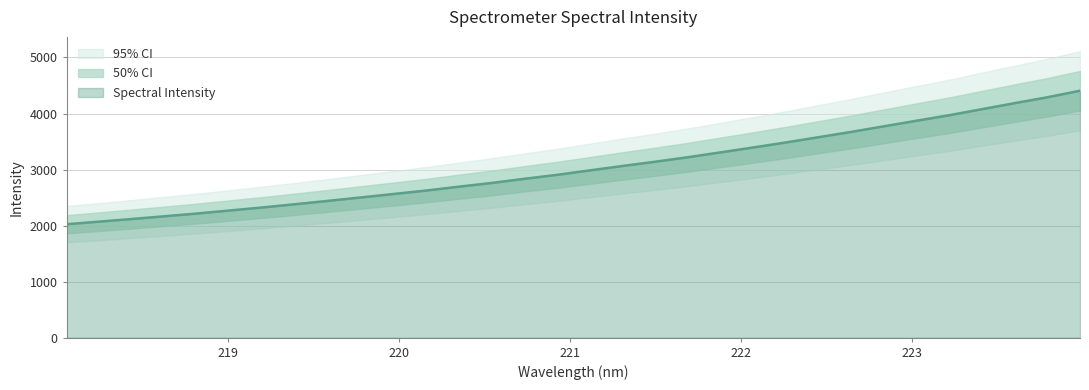

Which has a higher value, 219.7801 or 218.2508?

219.7801